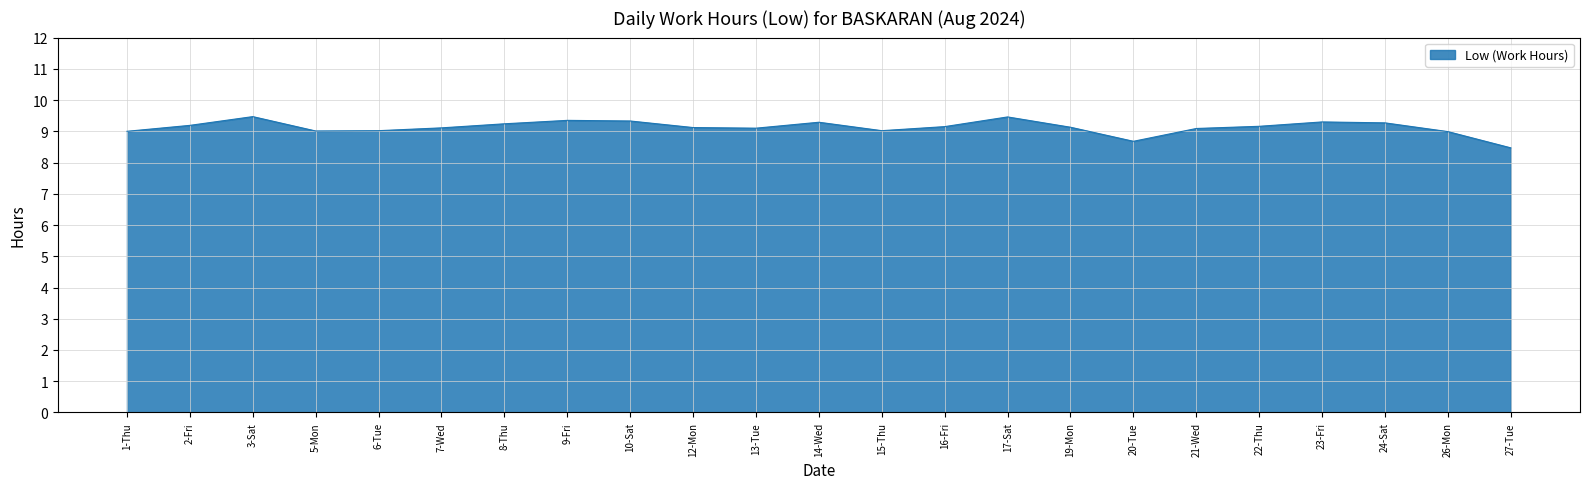

Which has a higher value, 23-Fri or 5-Mon?

23-Fri